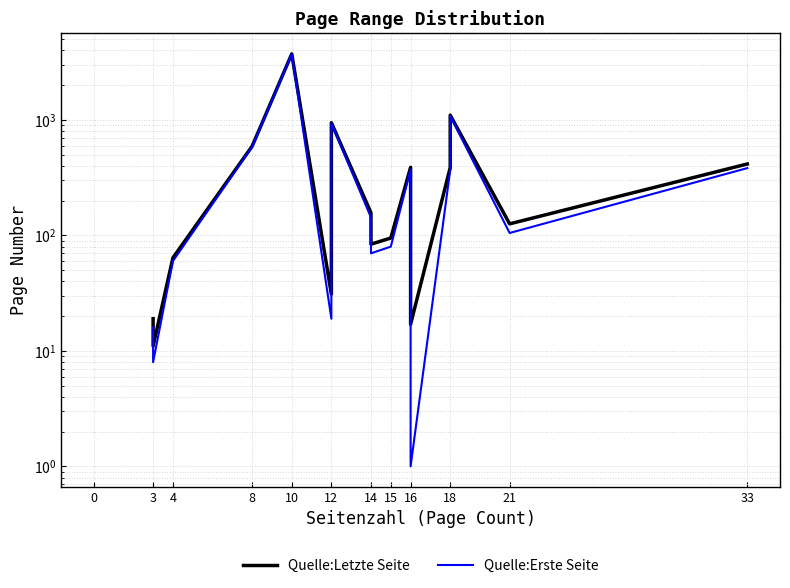

True or false: Quelle:Erste Seite and Quelle:Letzte Seite cross at least once.

False